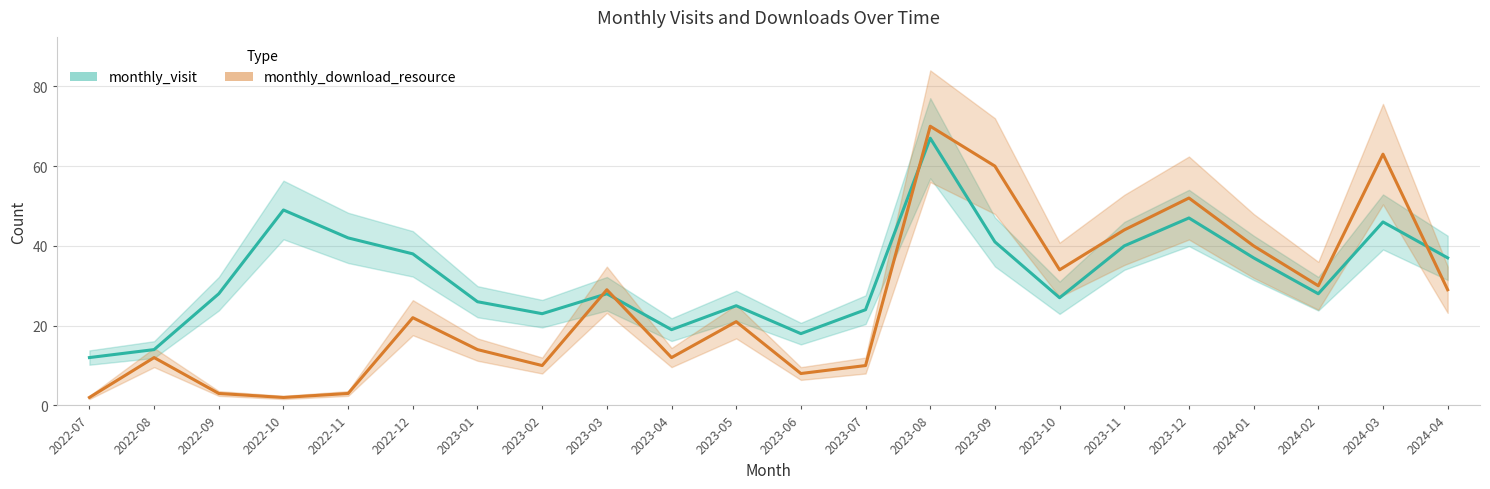

How many lines are shown in the chart?

2